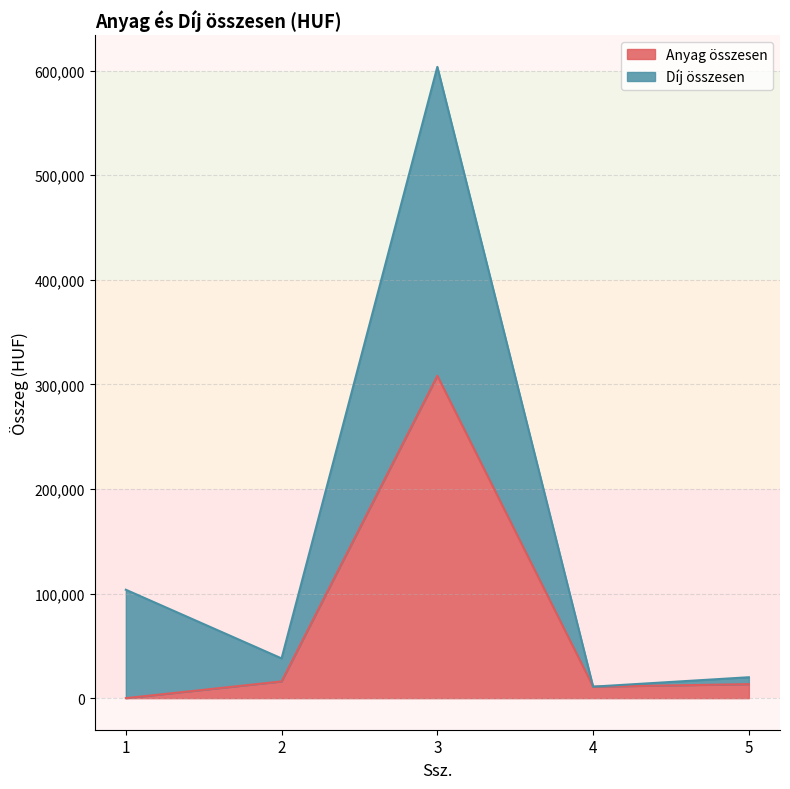

In Díj összesen, how many points are higher than both neighbors (excluding endpoints)?

1